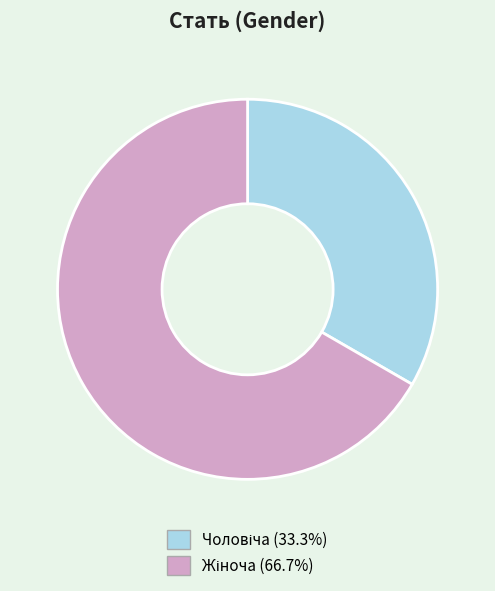

Is there a majority slice in this chart?

Yes